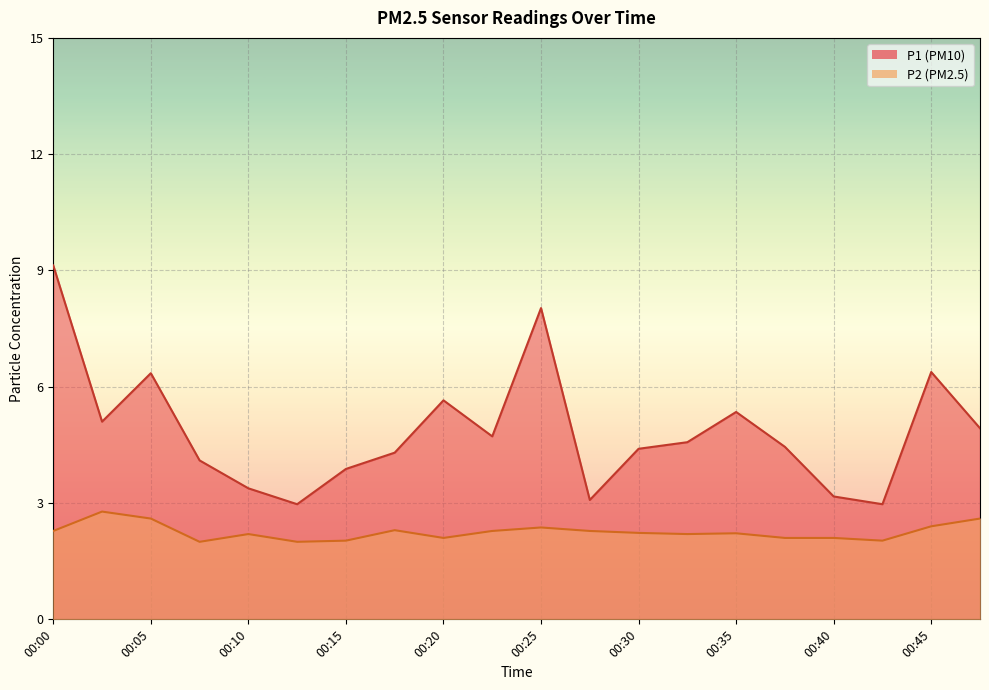

Is it true that P1 equals 5.3 at 00:27?

False